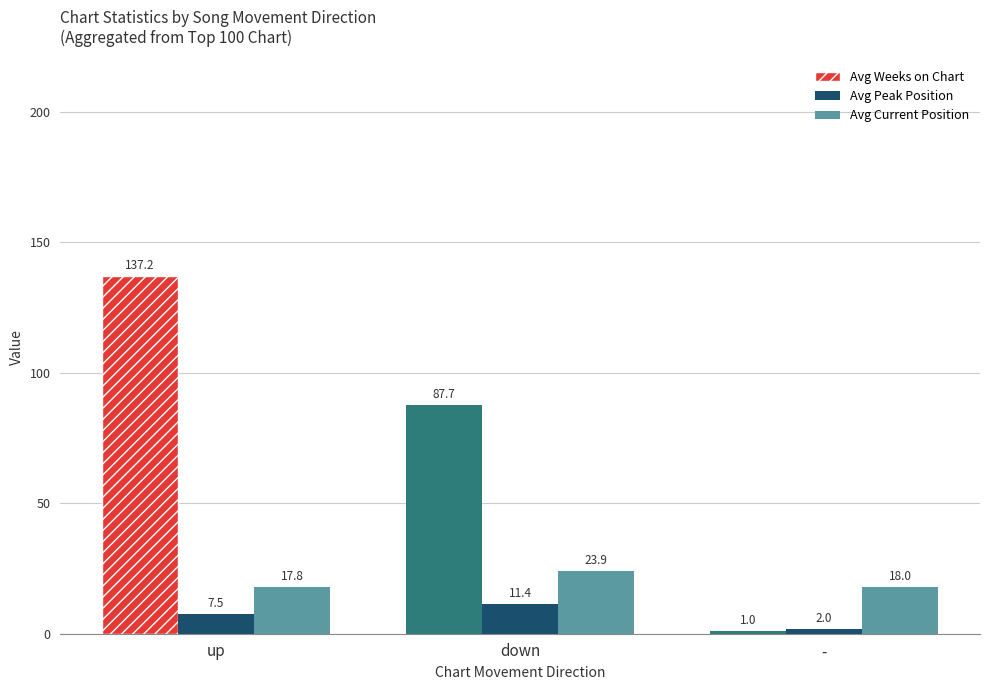

Reading right to left, list all the values displayed in this chart.

Avg Weeks on Chart: -=1.0	down=87.7	up=137.2
Avg Peak Position: -=2.0	down=11.4	up=7.5
Avg Current Position: -=18.0	down=23.9	up=17.8